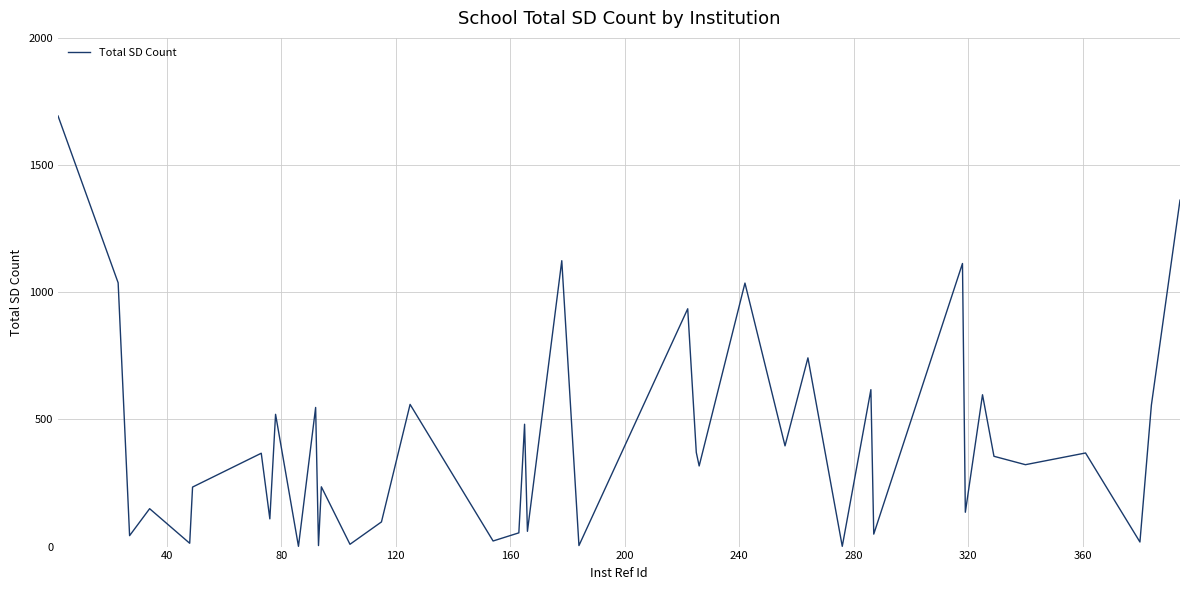

What is the difference between the maximum and minimum values?

1692